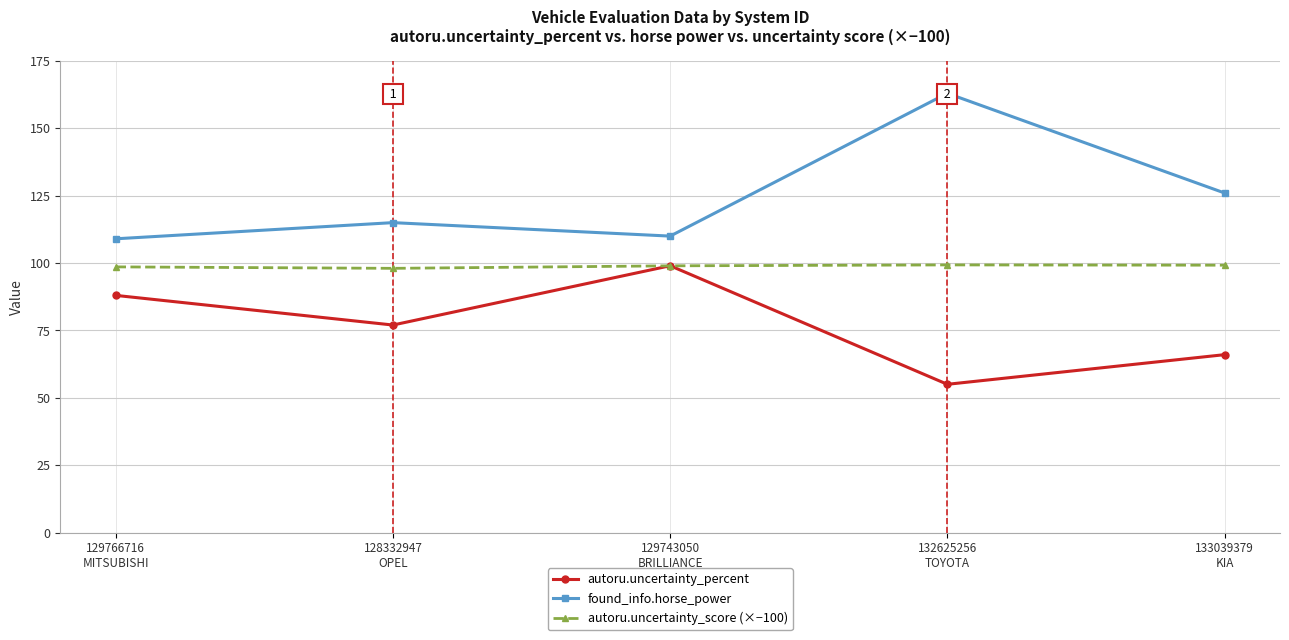

Which series ends up on top after the final intersection of autoru.uncertainty_percent and autoru.uncertainty_score (×−100)?

autoru.uncertainty_score (×−100)